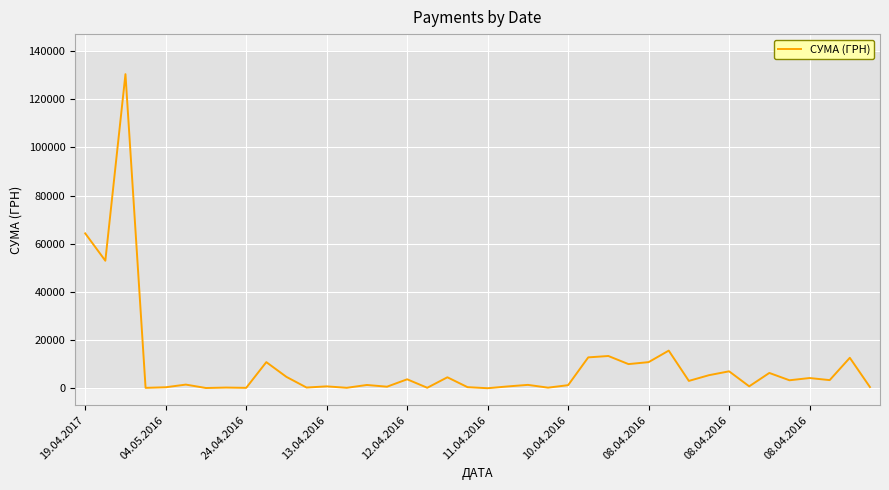

True or false: the data has more than 0 interior local peaks.

True